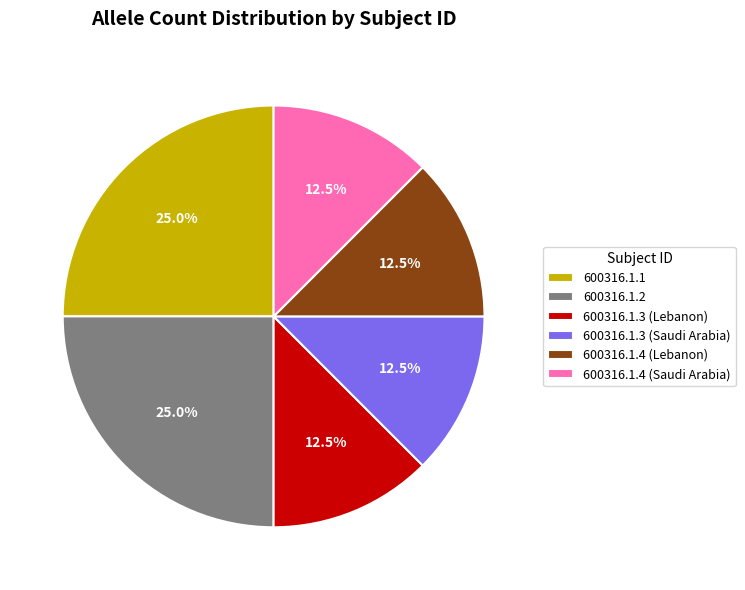

How much of the chart is everything except 600316.1.1?

75.0%